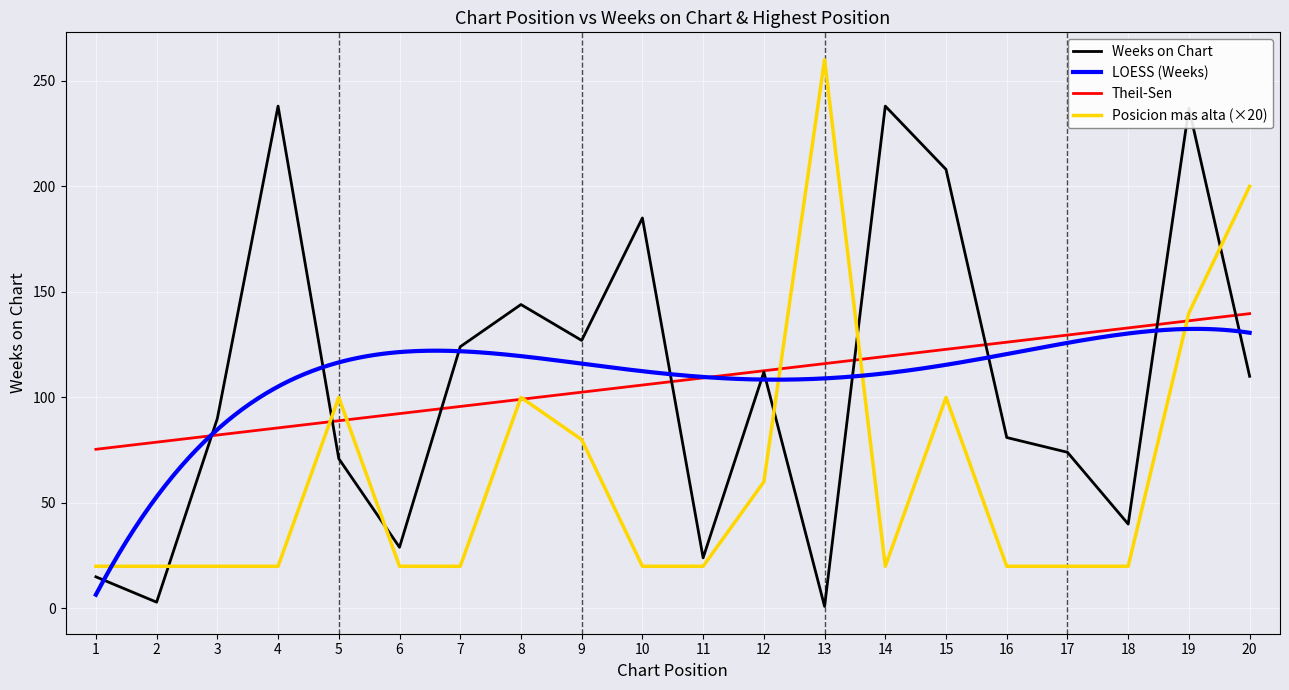

Read the Posicion mas alta value at 15.

100